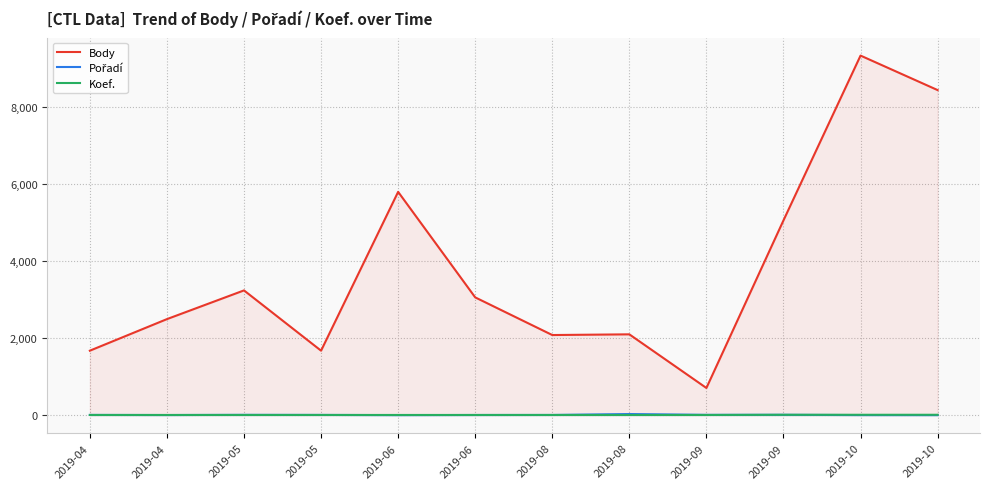

What is the value of the Koef. point at the 2nd from the left?

7